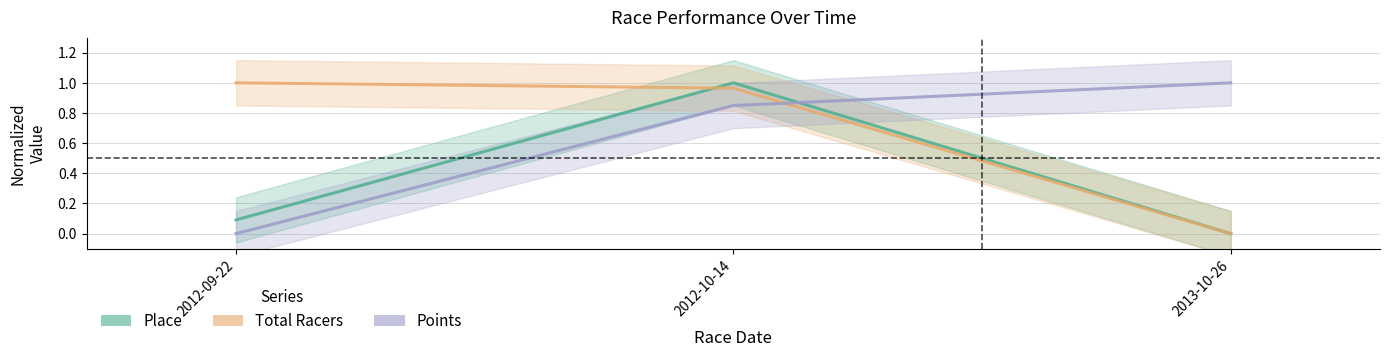

Reading right to left, what are all the values shown in this chart?

Place: 0.0	1.0	0.1
Total Racers: 0.0	1.0	1.0
Points: 1.0	0.8	0.0